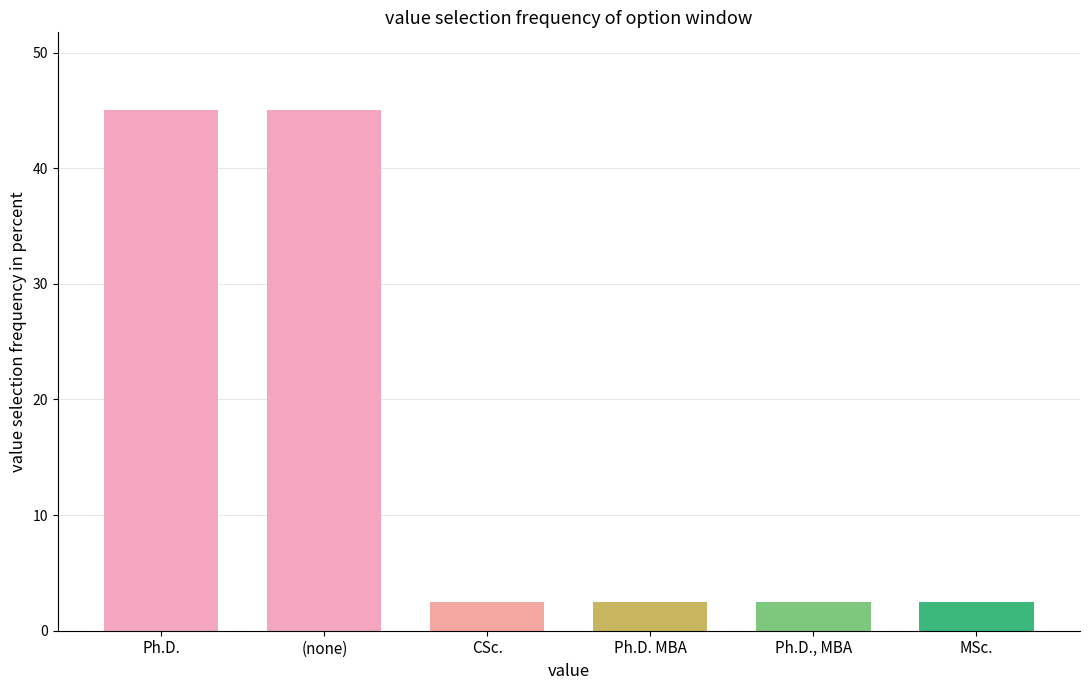

Reading left to right, list all the values displayed in this chart.

Ph.D.=45.0	(none)=45.0	CSc.=2.5	Ph.D. MBA=2.5	Ph.D., MBA=2.5	MSc.=2.5